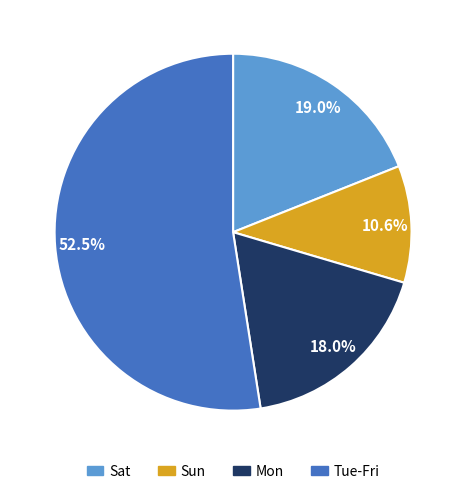

Rank the categories by value from highest to lowest.

Tue-Fri, Sat, Mon, Sun